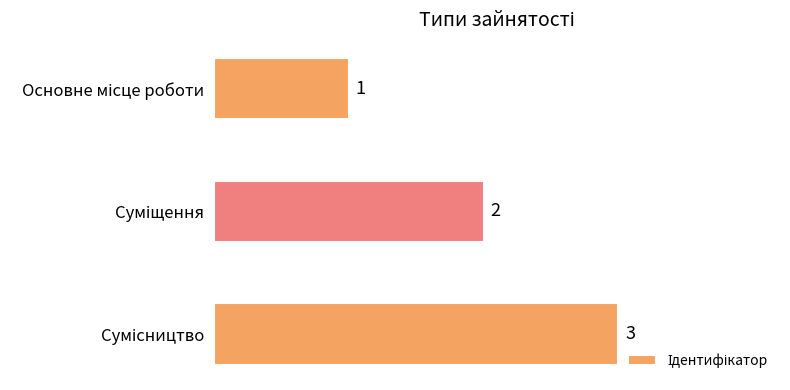

How many bars are there in total?

3